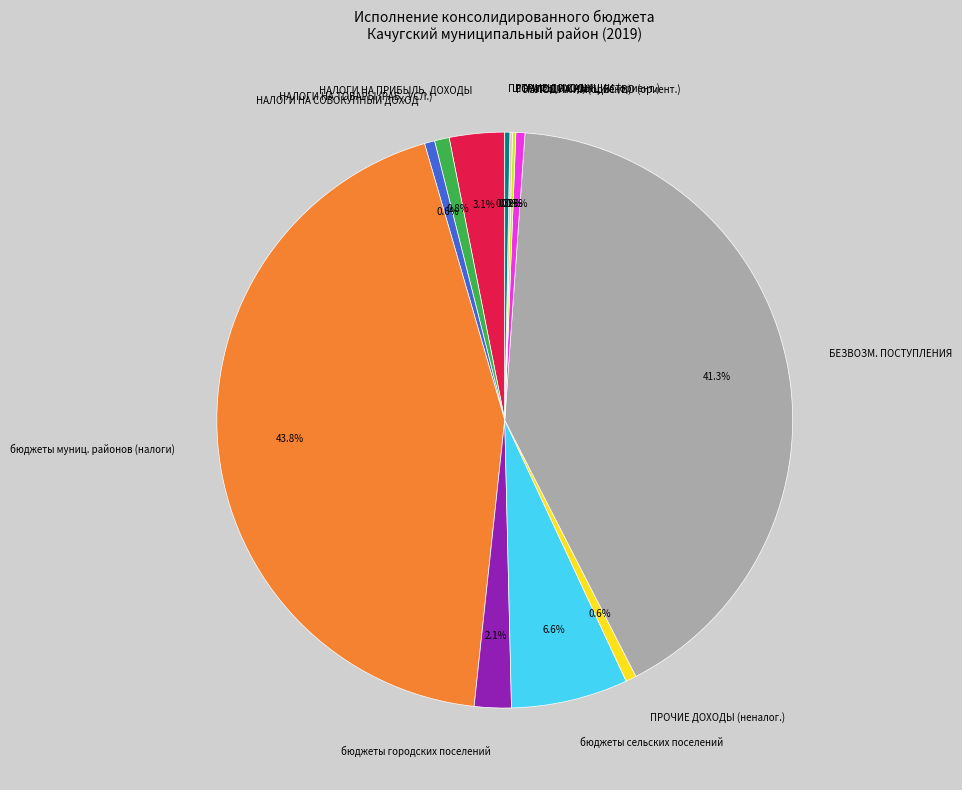

What is the largest slice in the pie chart?

бюджеты муниц. районов (налоги)